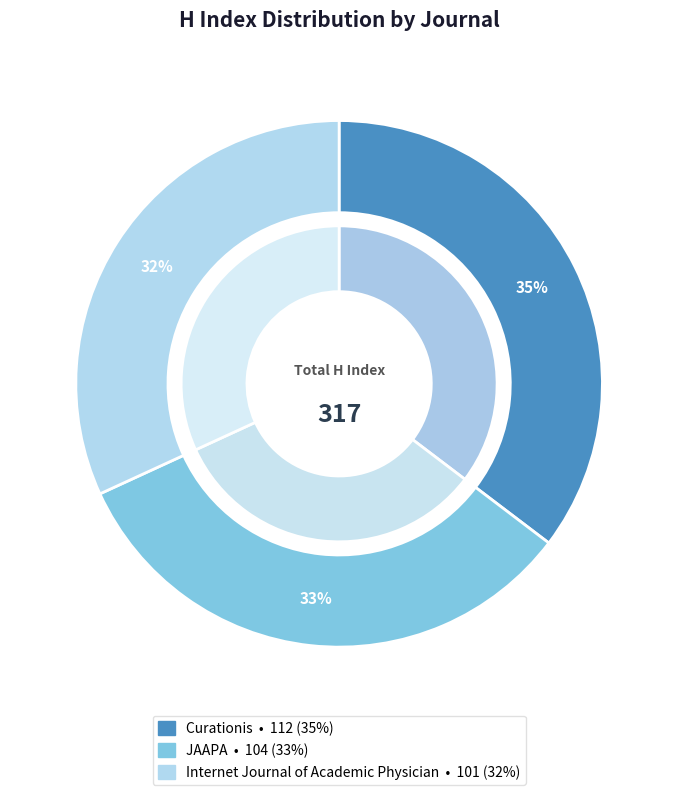

How many slices are in this pie chart?

3